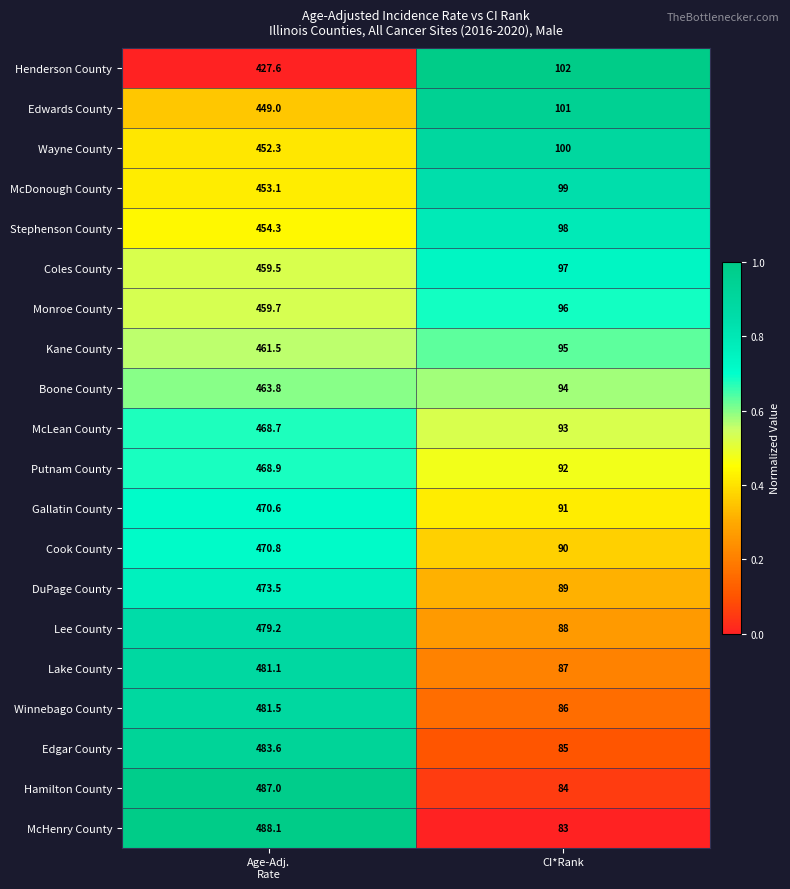

The value of Wayne County at CI*Rank is 67.8. True or false?

False